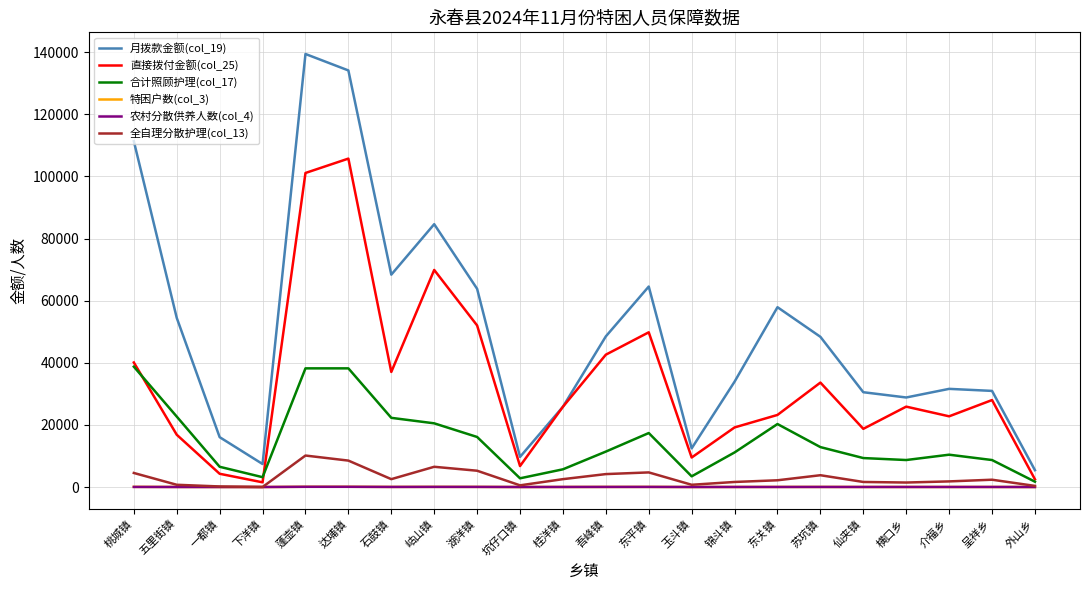

The 全自理分散护理(col_13) series shows 1448 at 横口乡. True or false?

True